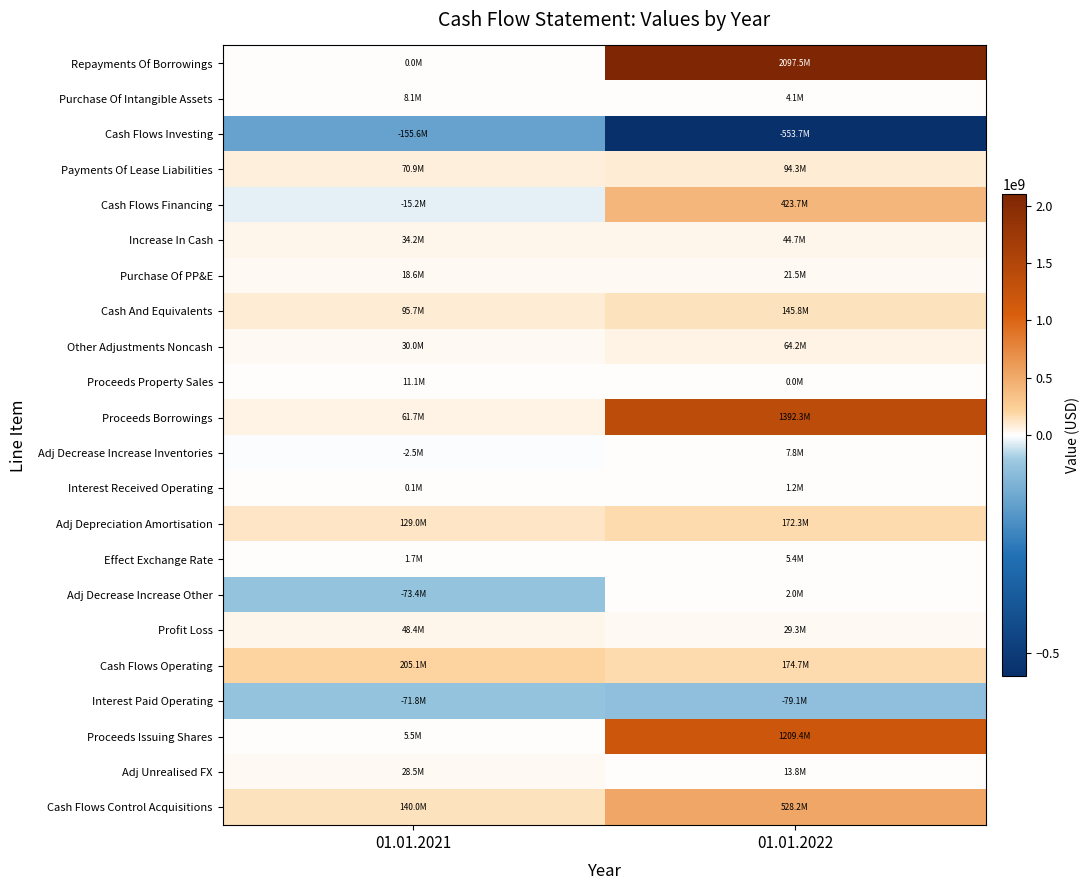

Reading right to left, what are all the values shown in this chart?

Repayments Of Borrowings: 01.01.2022=2097473000	01.01.2021=0
Purchase Of Intangible Assets: 01.01.2022=4056000	01.01.2021=8082000
Cash Flows Investing: 01.01.2022=-553675000	01.01.2021=-155632000
Payments Of Lease Liabilities: 01.01.2022=94254000	01.01.2021=70869000
Cash Flows Financing: 01.01.2022=423703000	01.01.2021=-15249000
Increase In Cash: 01.01.2022=44682000	01.01.2021=34182000
Purchase Of PP&E: 01.01.2022=21451000	01.01.2021=18649000
Cash And Equivalents: 01.01.2022=145798000	01.01.2021=95711000
Other Adjustments Noncash: 01.01.2022=64159000	01.01.2021=29954000
Proceeds Property Sales: 01.01.2022=0	01.01.2021=11087000
Proceeds Borrowings: 01.01.2022=1392307000	01.01.2021=61690000
Adj Decrease Increase Inventories: 01.01.2022=7757000	01.01.2021=-2465000
Interest Received Operating: 01.01.2022=1238000	01.01.2021=136000
Adj Depreciation Amortisation: 01.01.2022=172322000	01.01.2021=129032000
Effect Exchange Rate: 01.01.2022=5405000	01.01.2021=1746000
Adj Decrease Increase Other: 01.01.2022=2011000	01.01.2021=-73358000
Profit Loss: 01.01.2022=29320000	01.01.2021=48407000
Cash Flows Operating: 01.01.2022=174655000	01.01.2021=205063000
Interest Paid Operating: 01.01.2022=-79143000	01.01.2021=-71846000
Proceeds Issuing Shares: 01.01.2022=1209375000	01.01.2021=5530000
Adj Unrealised FX: 01.01.2022=13818000	01.01.2021=28483000
Cash Flows Control Acquisitions: 01.01.2022=528168000	01.01.2021=139988000